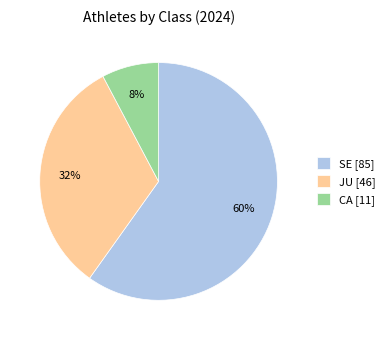

Is the sum of SE and JU greater than half?

Yes